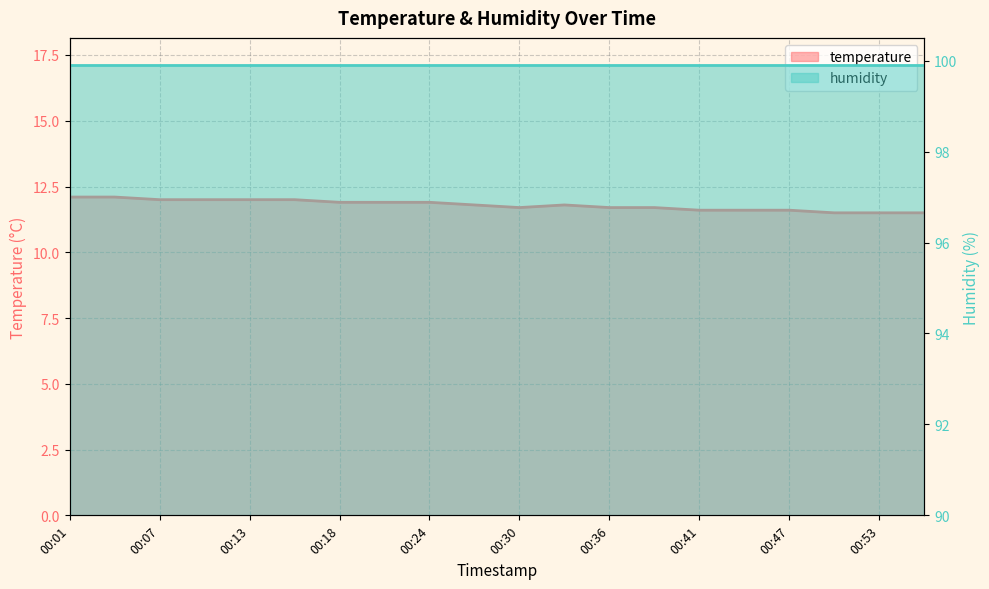

Read the value at 00:33.

11.8